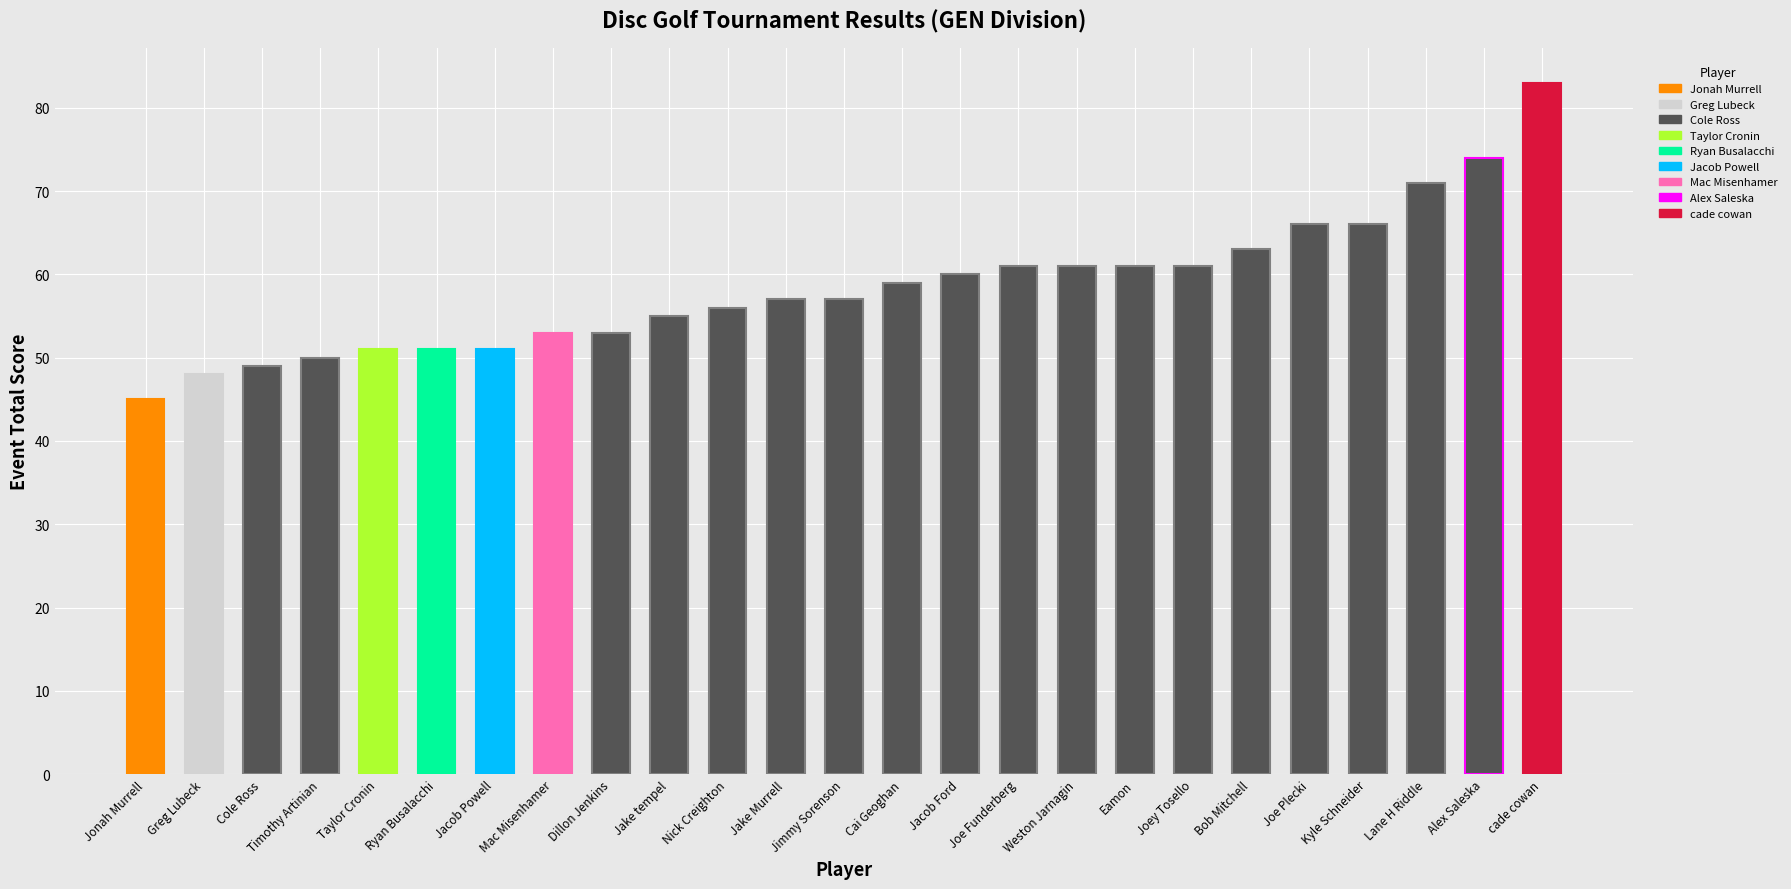

Are the bars grouped side by side (vs. stacked)?

No